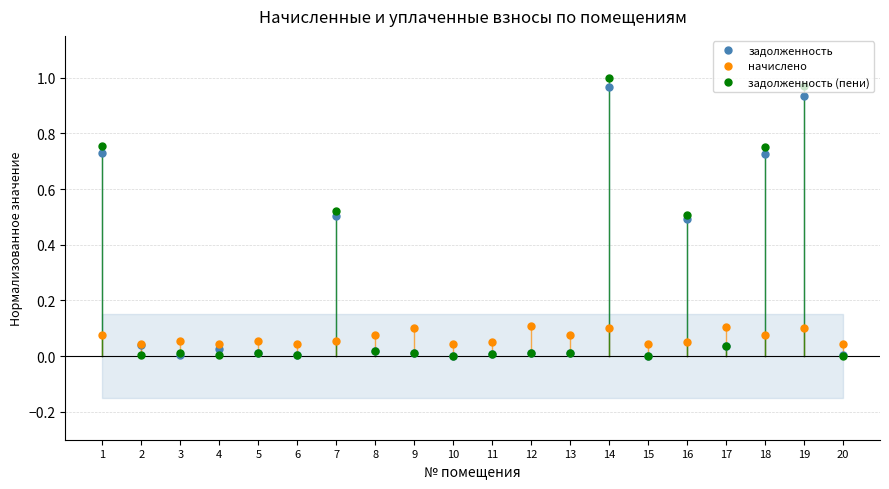

True or false: начислено has more than 1 points higher than both neighbors.

True